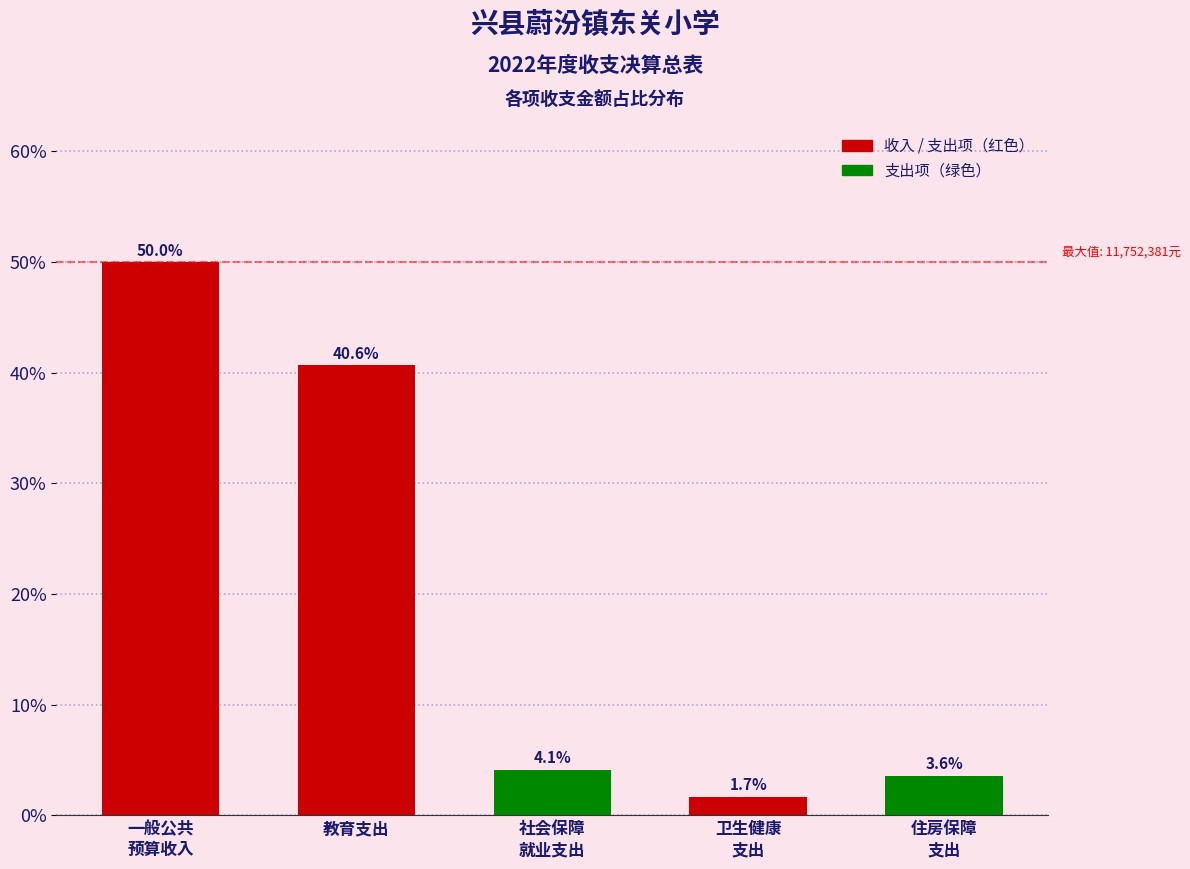

Reading left to right, transcribe all the data shown in this chart.

50.0	40.6	4.1	1.7	3.6